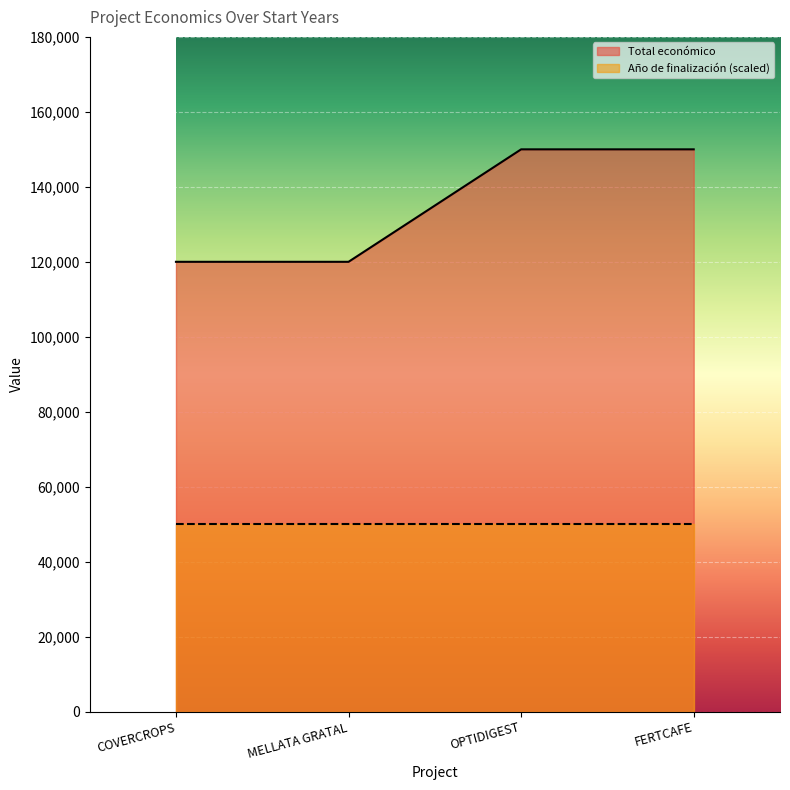

Rank the categories by value from highest to lowest.

OPTIDIGEST, FERTCAFE, COVERCROPS, MELLATA GRATAL